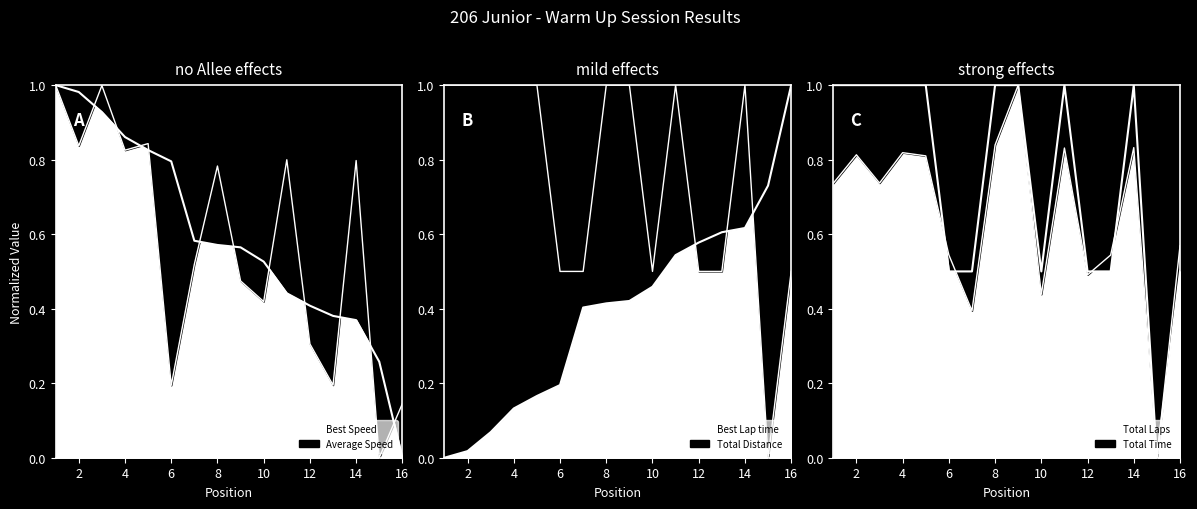

At which label is Best Speed closest to 0?

16